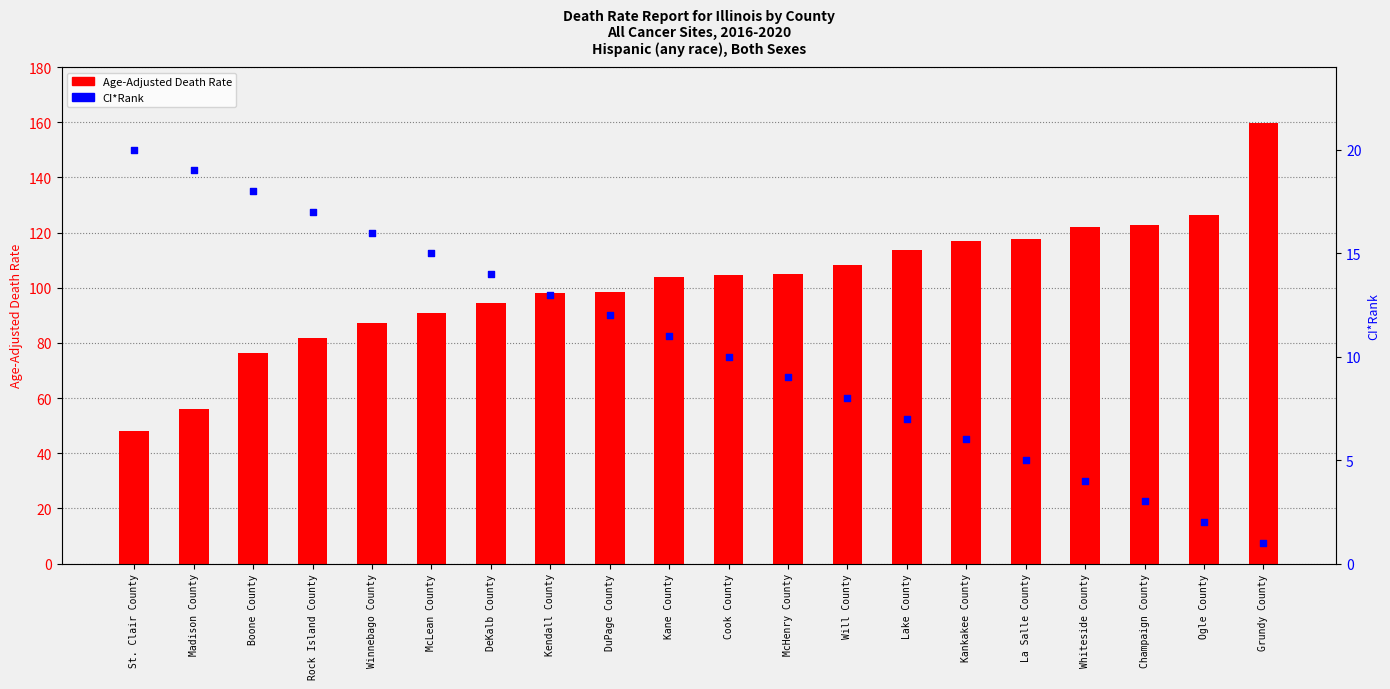

Which series reaches the minimum Y coordinate?

CI*Rank